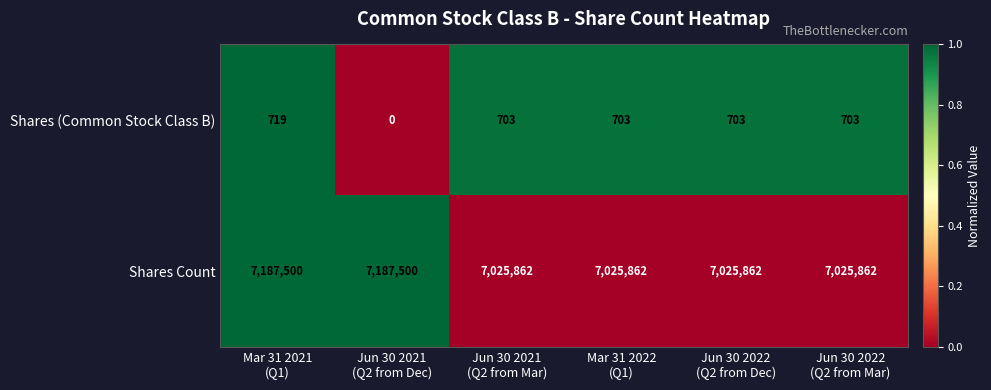

What is the highest value of the Shares (Common Stock Class B) series?

719